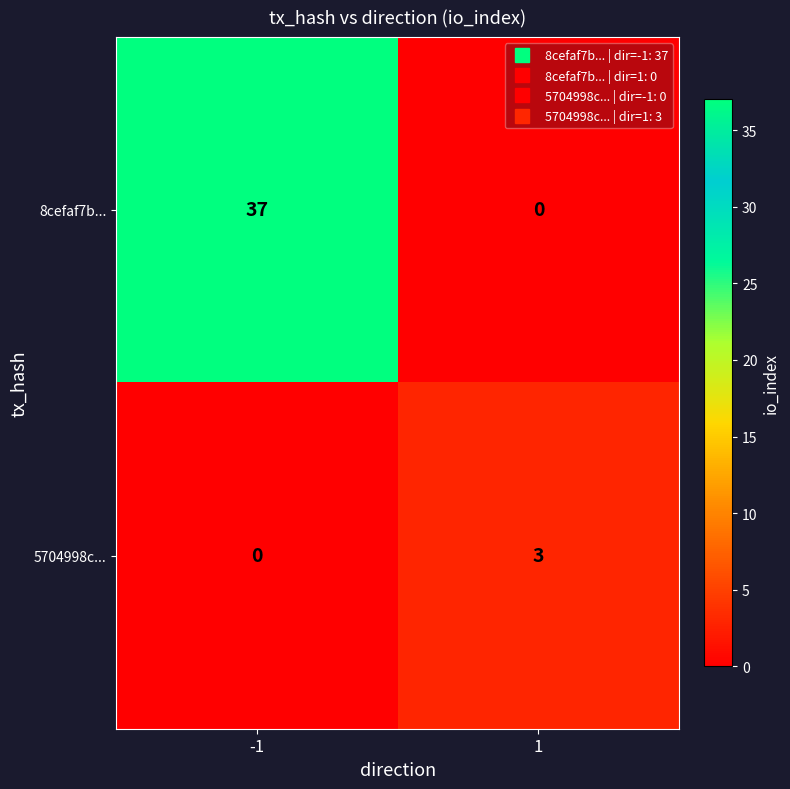

Reading left to right, what are all the values shown in this chart?

8cefaf7b...: -1=37	1=0
5704998c...: -1=0	1=3